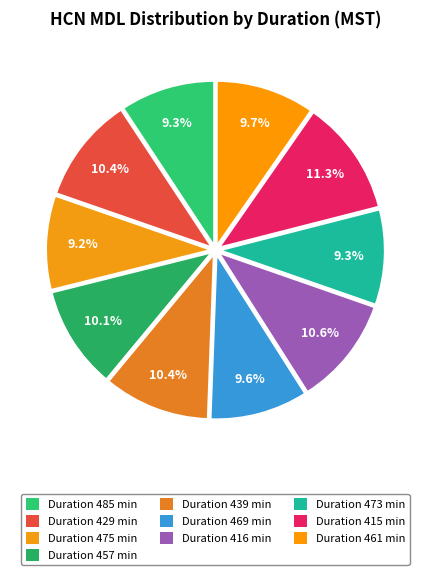

Count the number of slices in the pie.

10